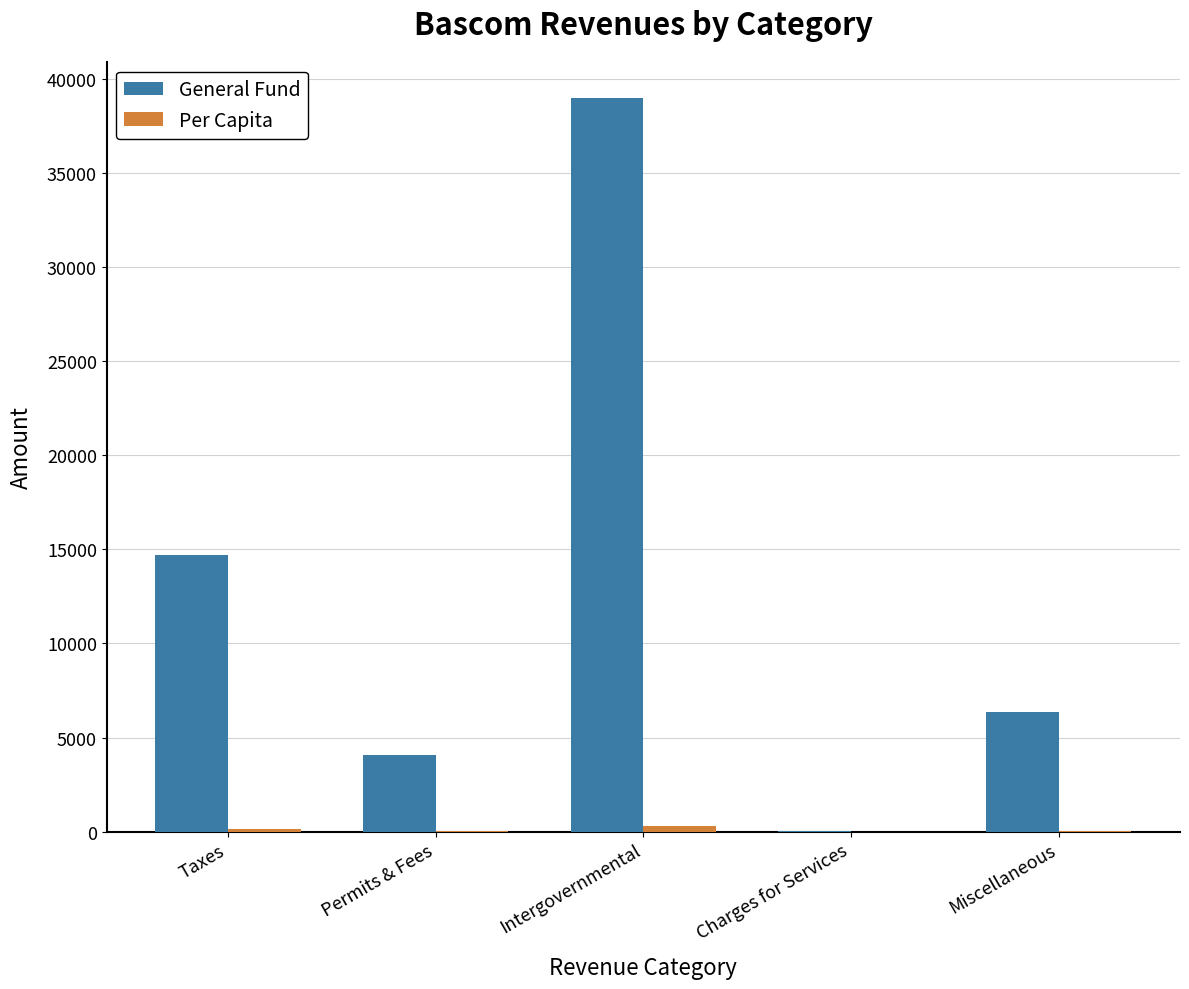

Which series changed the most between Permits & Fees and Intergovernmental?

General Fund